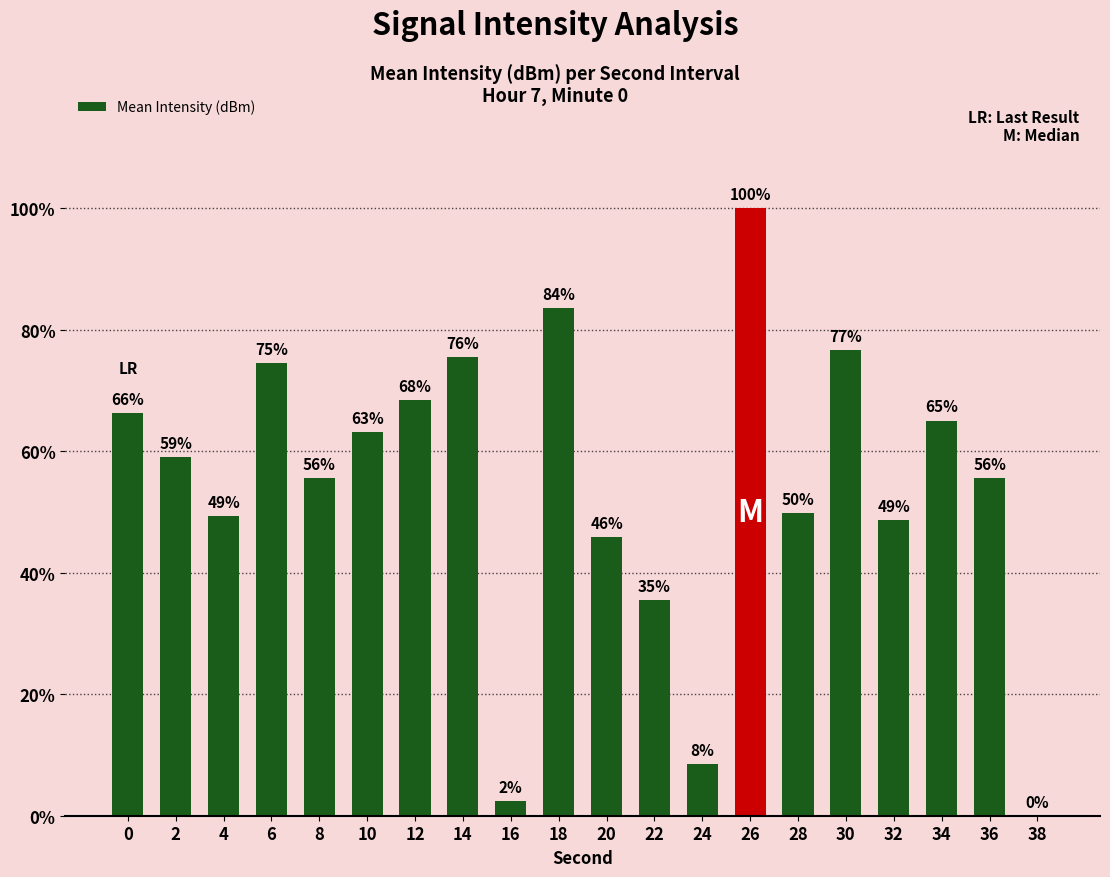

Which label corresponds to the largest value in the chart?

26